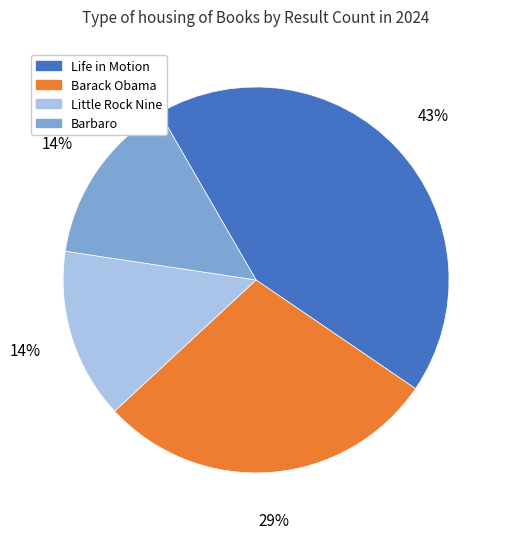

Does any single category account for the majority?

No